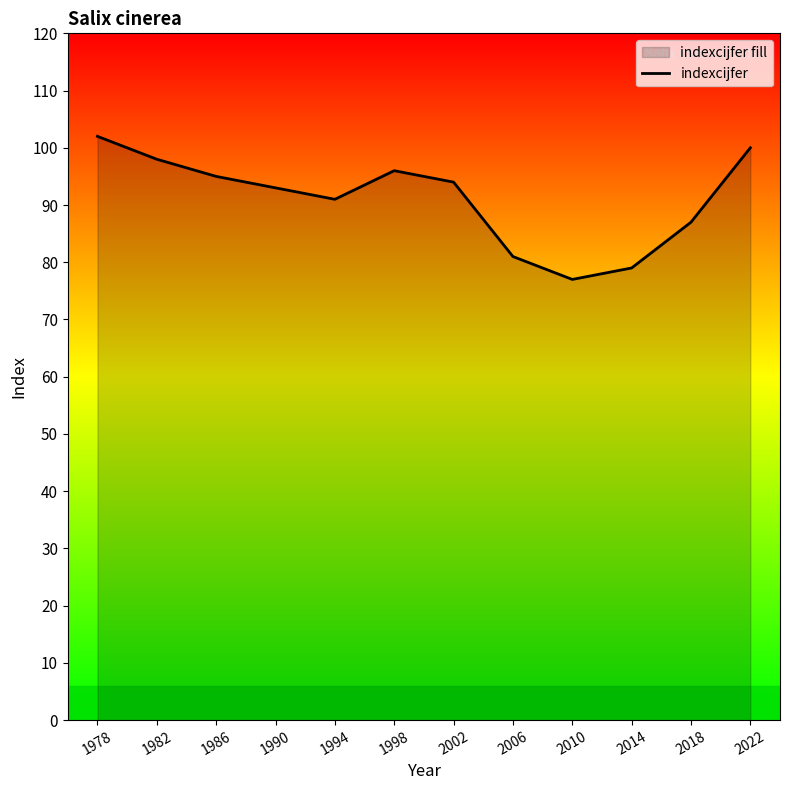

Which label corresponds to the largest value in the chart?

1978